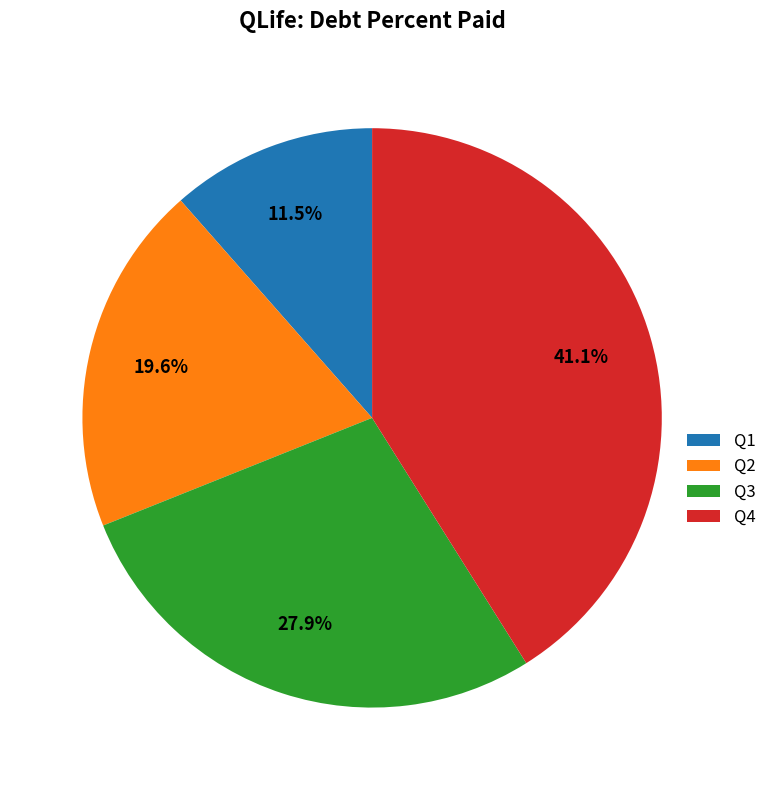

Is Q4 the majority of the pie?

No